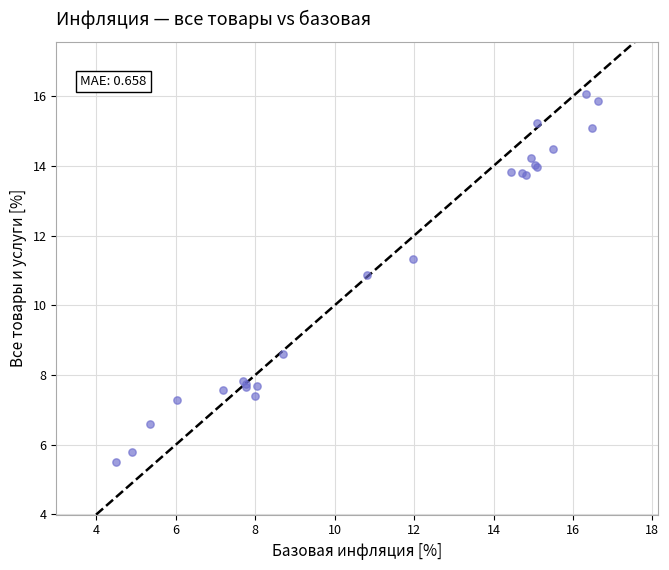

What Y value in the scatter plot is closest to 10?

10.9